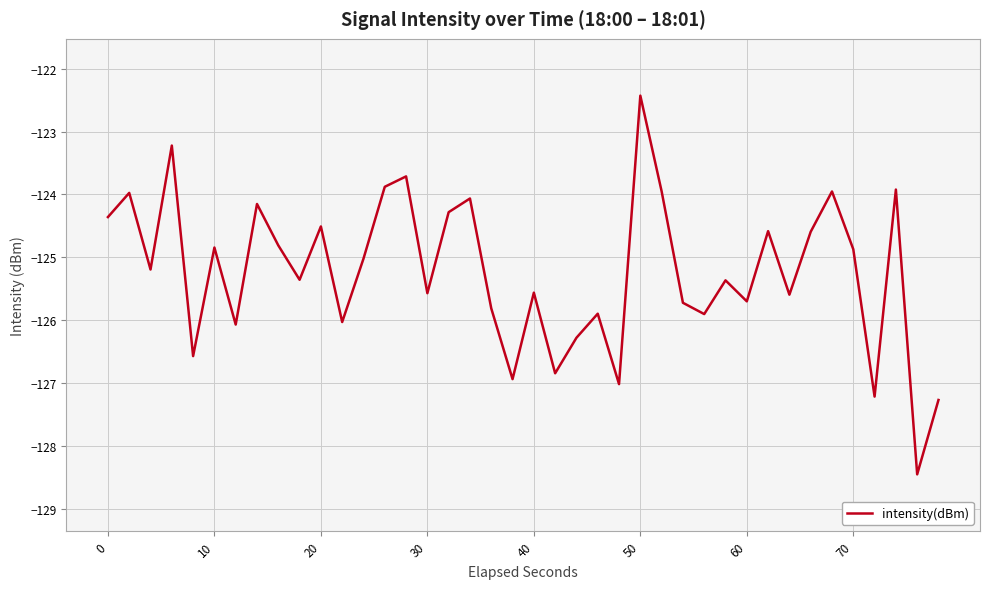

What is the average value?

-125.2